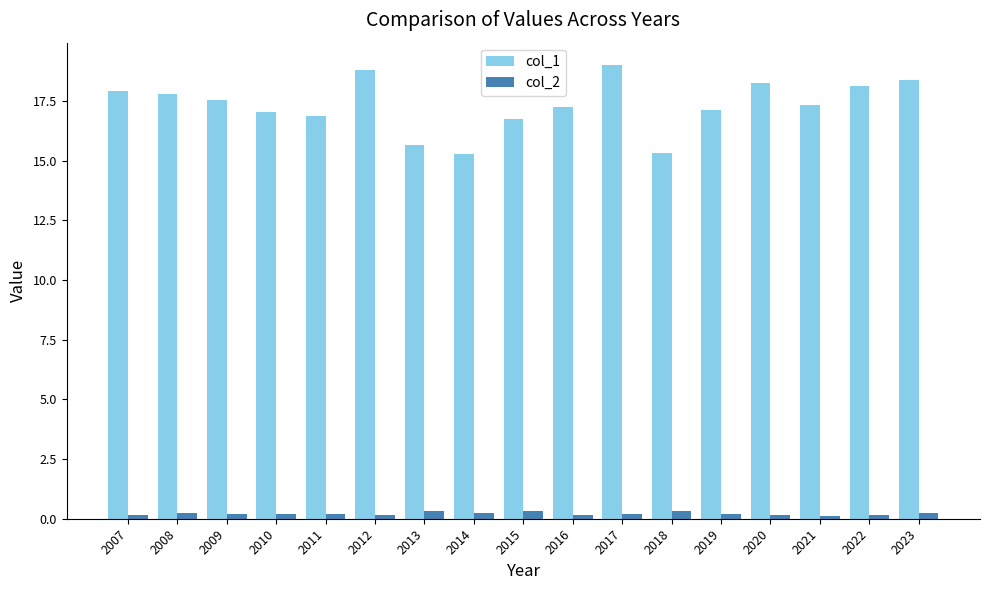

What is the spread (max minus min) of values at 2020?

18.1